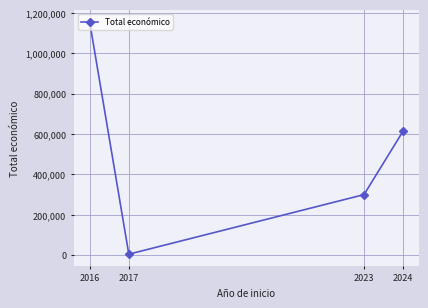

Reading left to right, transcribe all the data shown in this chart.

2016=1156225	2017=5000	2023=299994	2024=615375